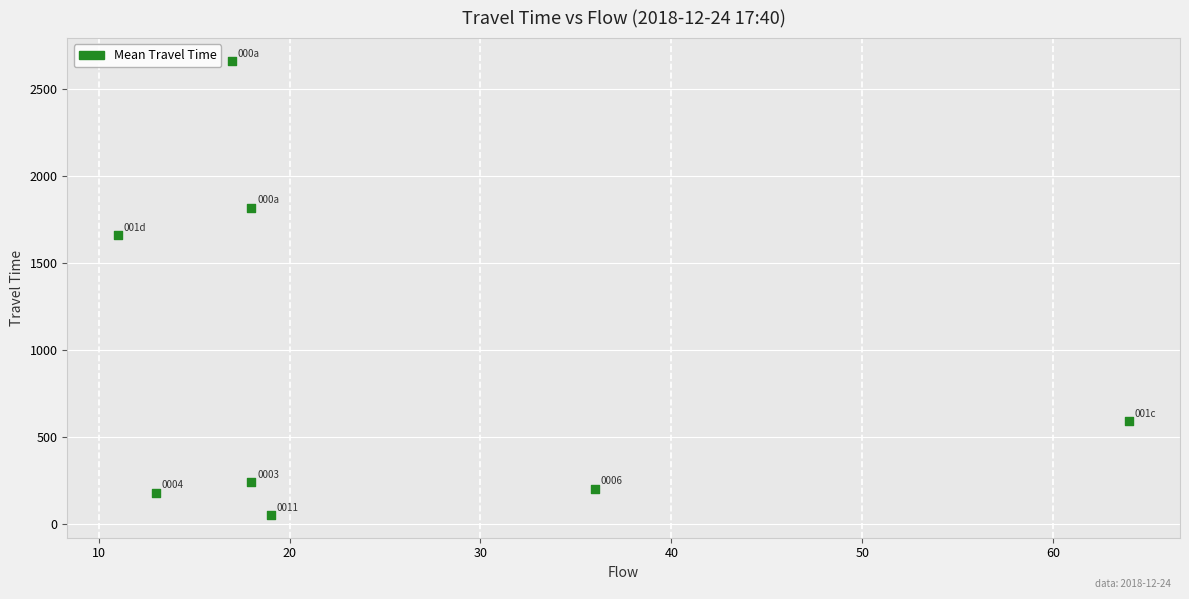

What is the average Y value?

927